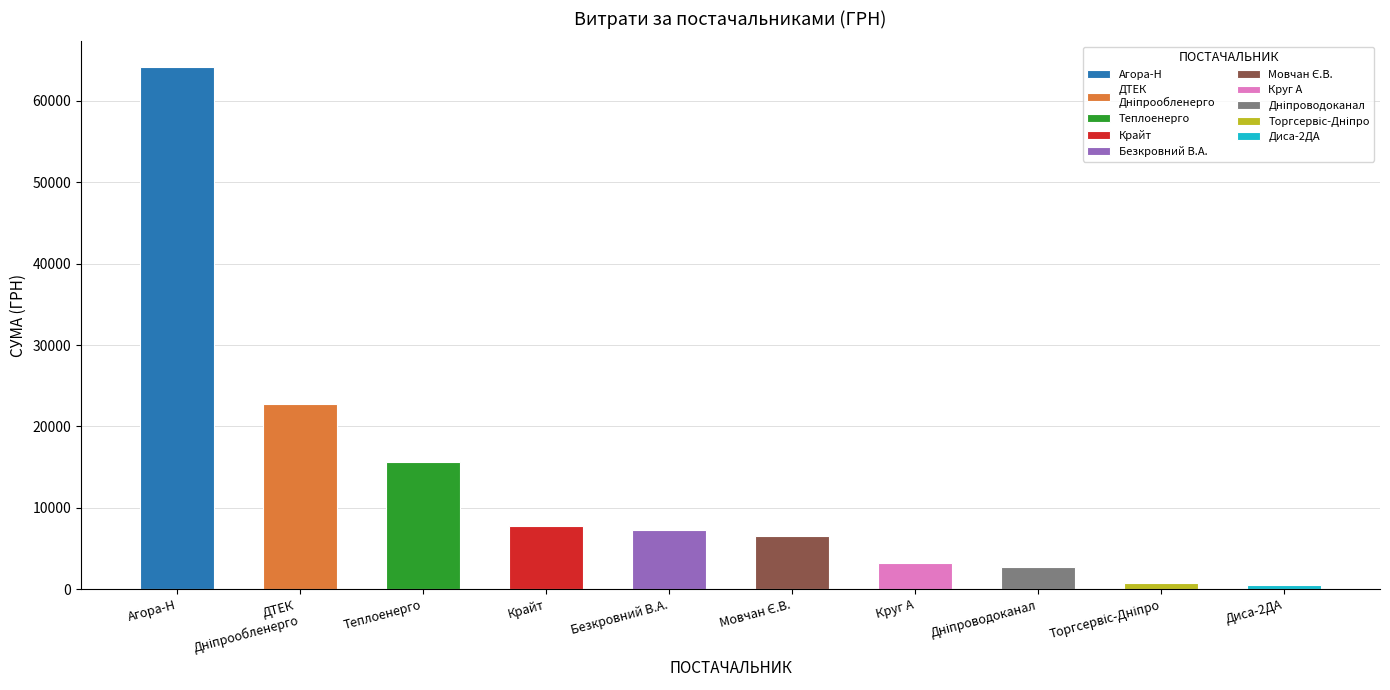

Are the bars horizontal?

No